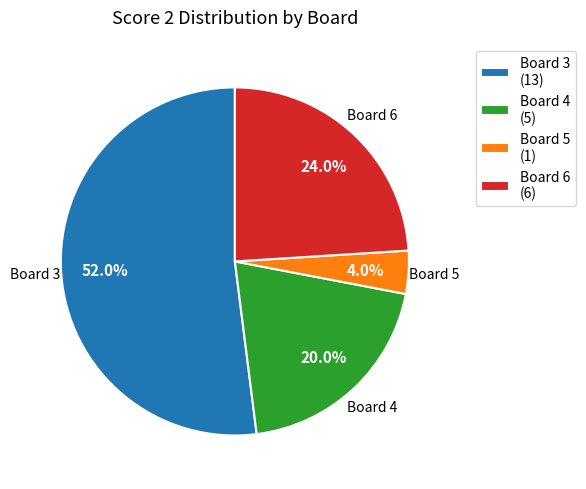

Does any single category account for the majority?

Yes